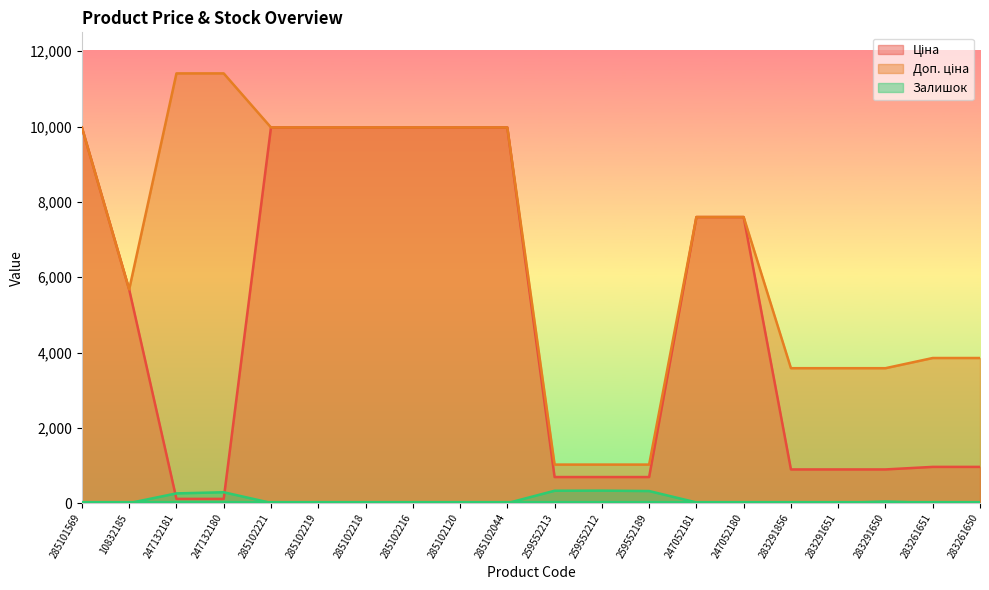

Which series has the largest range (max minus min)?

Доп. ціна